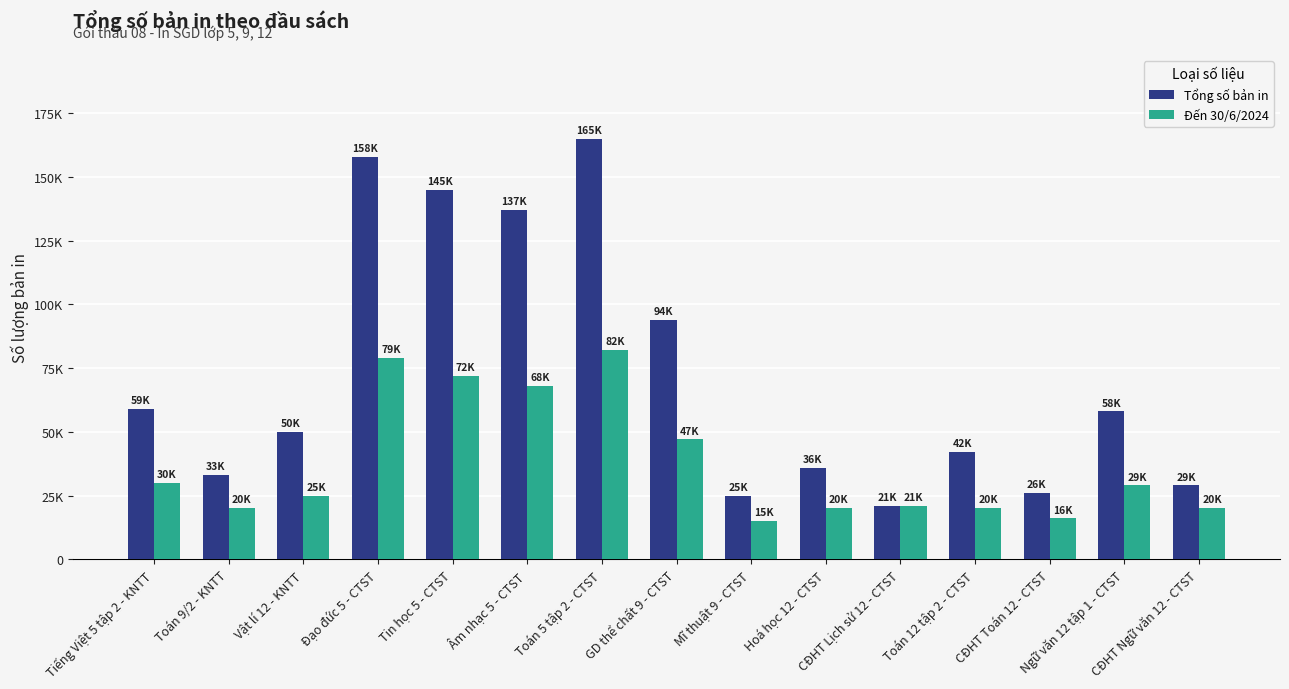

What is the maximum value for Tổng số bản in?

165000